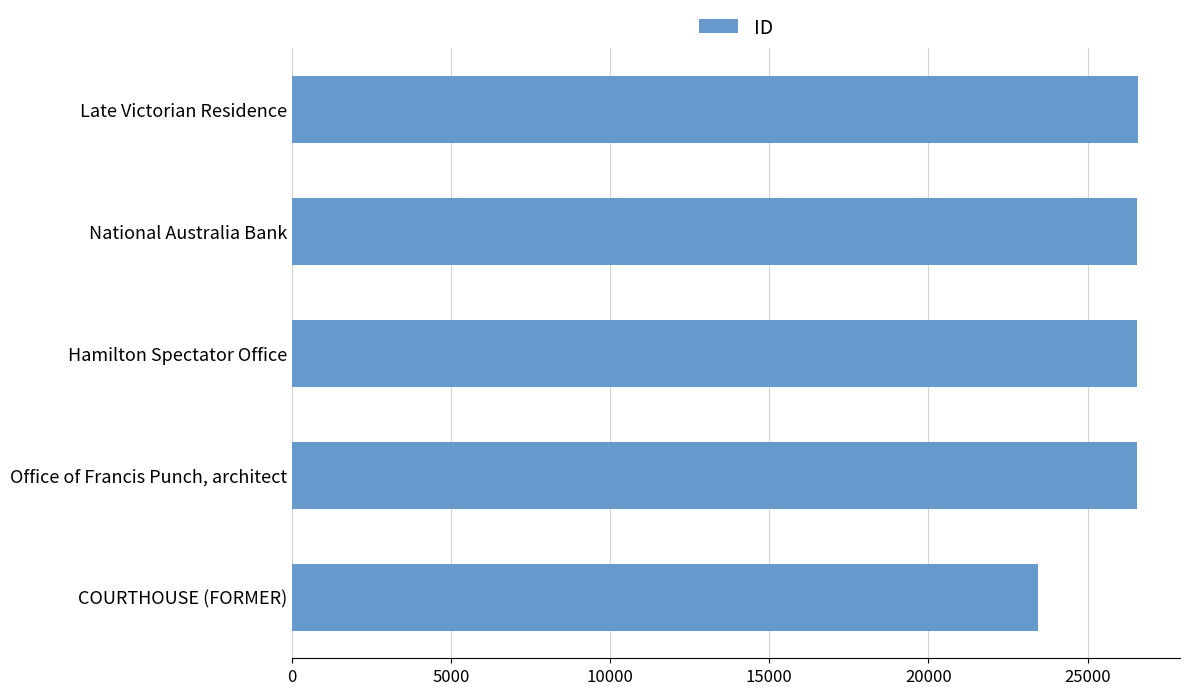

True or false: the data shows 23437 at COURTHOUSE (FORMER).

True